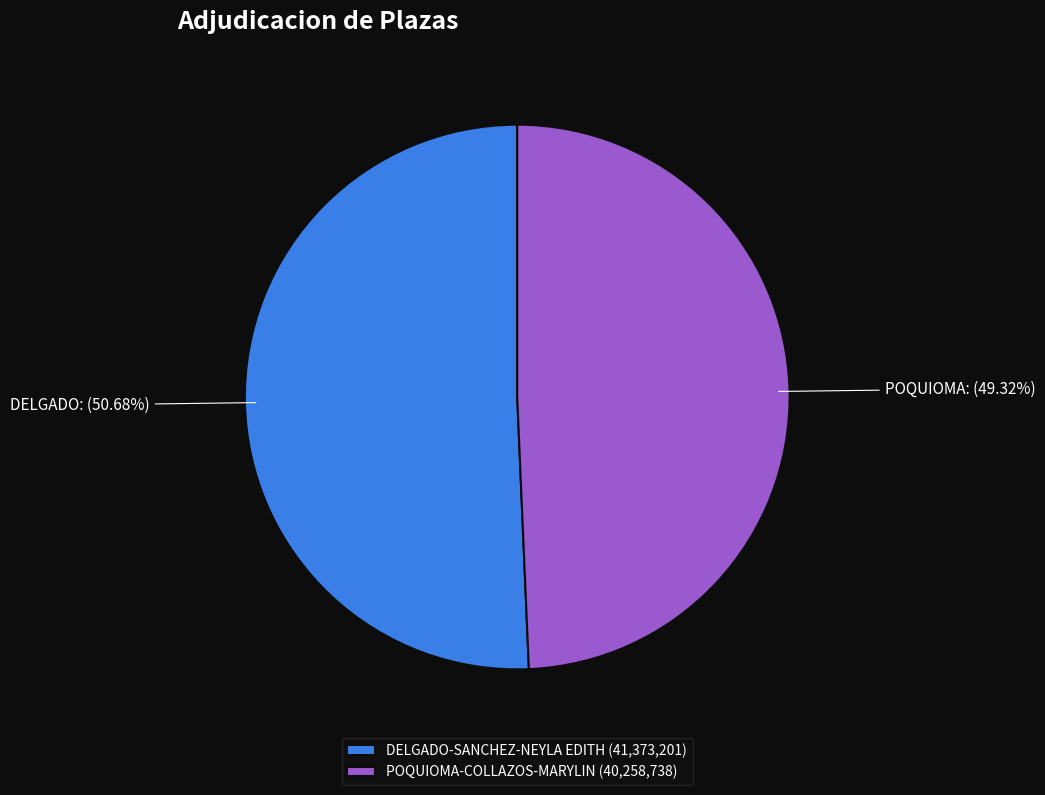

To the nearest percent, what is the difference between the largest and smallest slice percentages?

1%